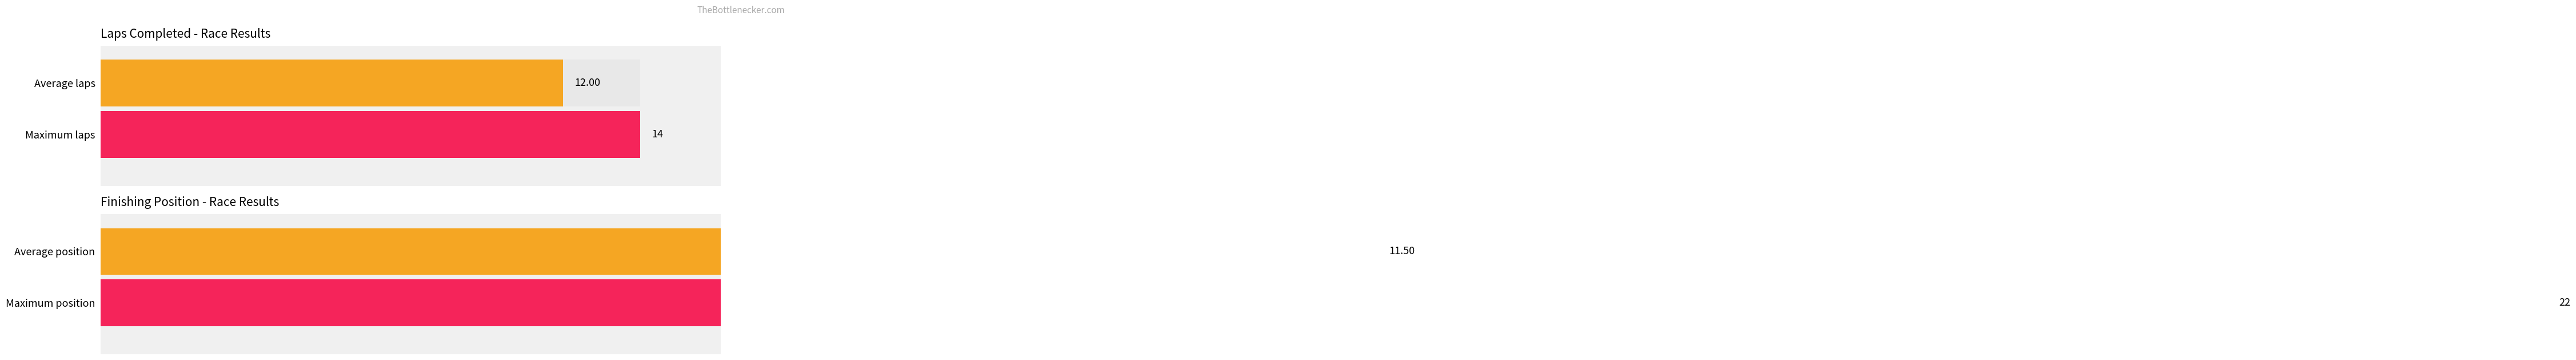

Count the number of data series in this chart.

2